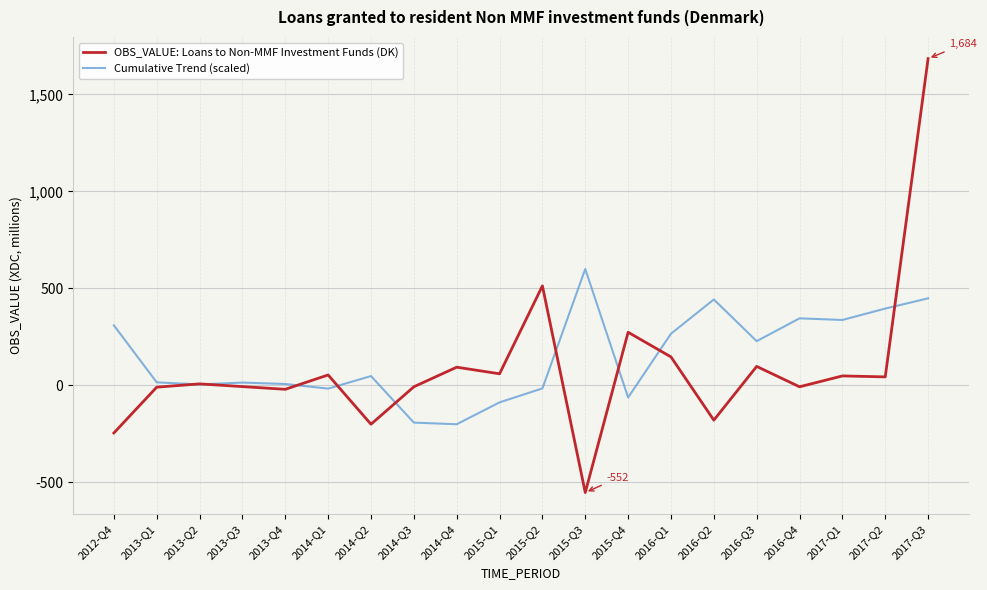

The OBS_VALUE: Loans to Non-MMF Investment Funds (DK) series shows 399.5 at 2015-Q4. True or false?

False